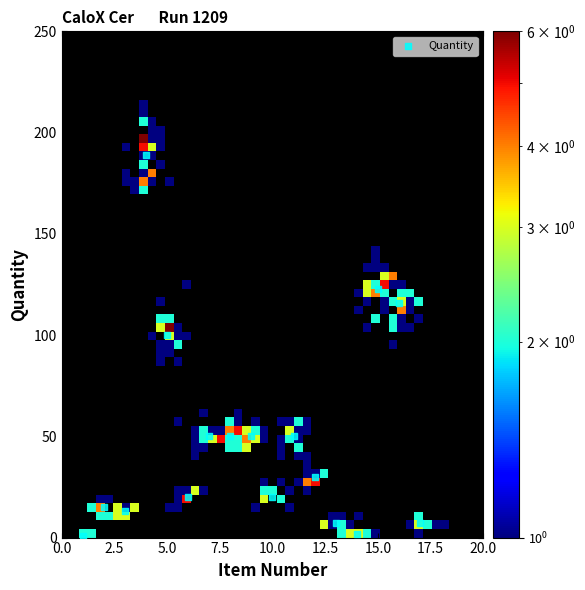

What Y value in the scatter plot is closest to 95?

100